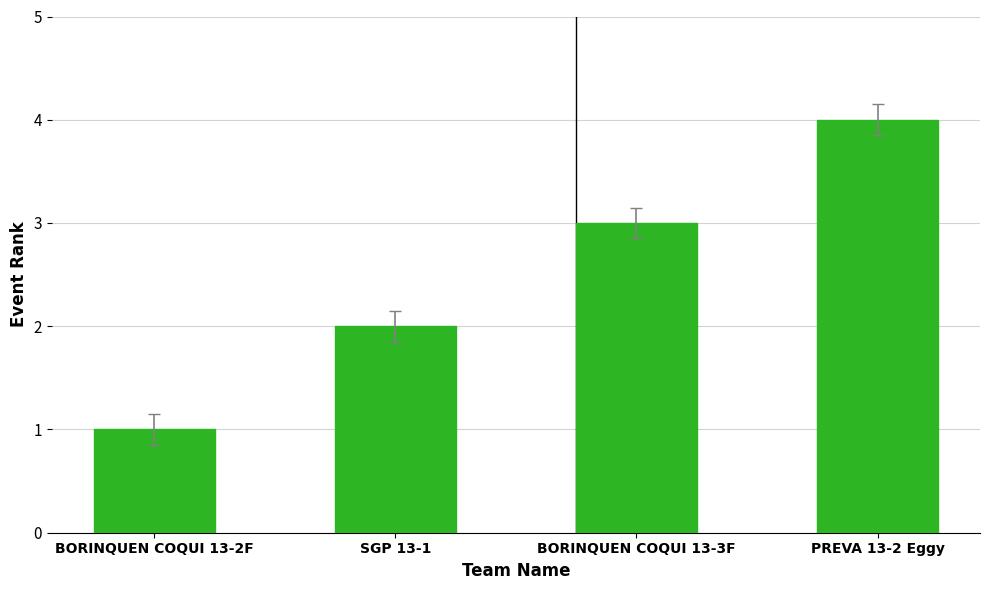

The chart shows a value of 2 at BORINQUEN COQUI 13-2F. True or false?

False